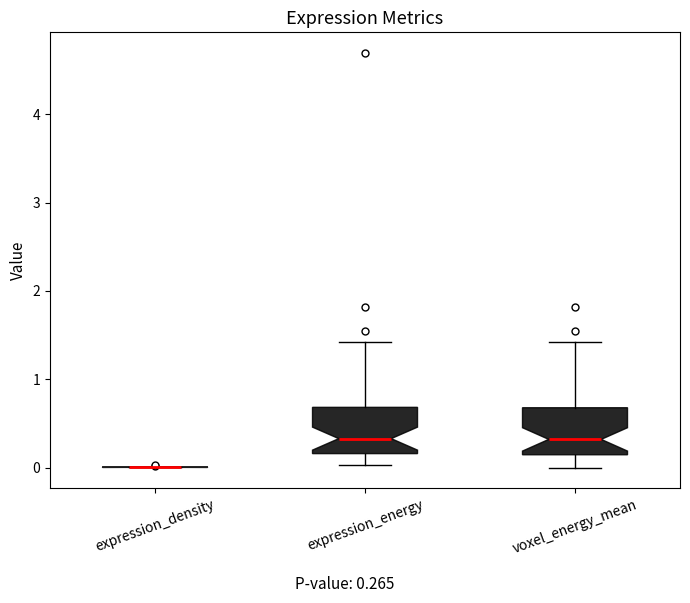

Reading left to right, transcribe this box plot: for each box, give where its median line is, the range the box spans, and where its two whiskers end, as read against the y-axis. The values are not printed on the chart, so give them approximately, as read against the axis.

expression_density: box collapsed to a line at 0.0, whiskers 0.0 to 0.0
expression_energy: median 0.3, box 0.2 to 0.7, whiskers 0.0 to 1.4
voxel_energy_mean: median 0.3, box 0.1 to 0.7, whiskers 0.0 to 1.4